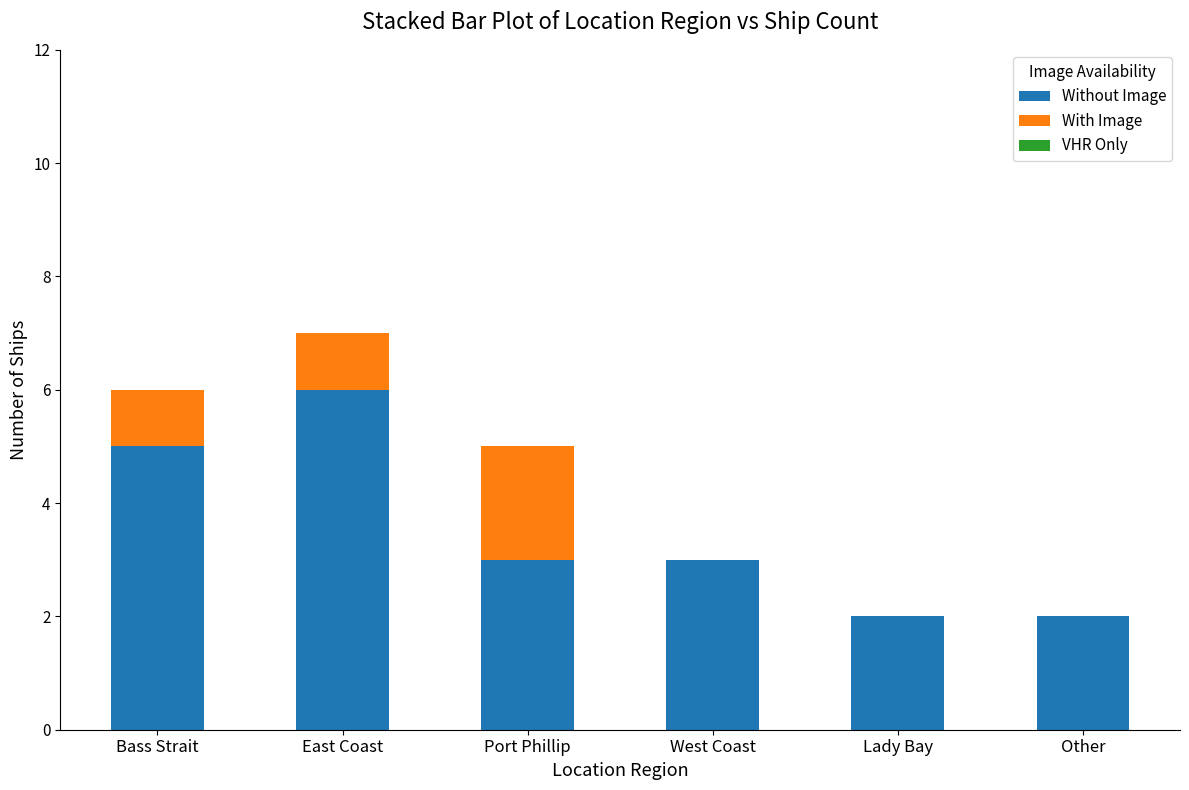

The Without Image series shows 3 at Bass Strait. True or false?

False